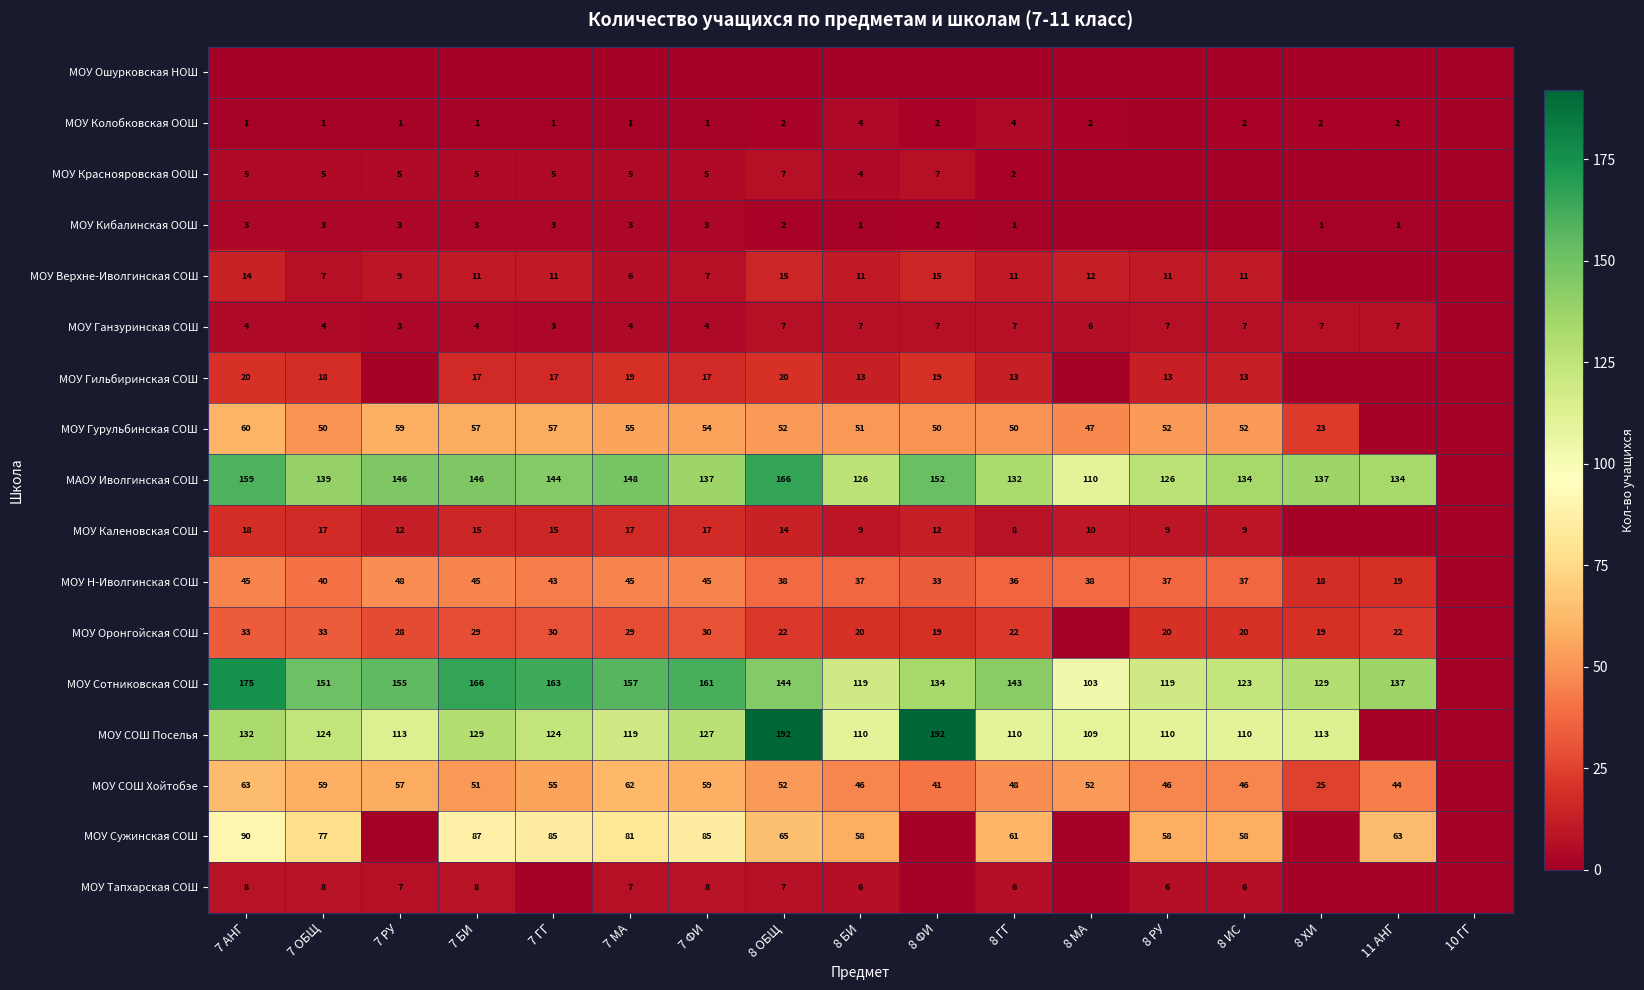

What is the sum of the МАОУ Иволгинская СОШ values at 8 ФИ and 8 ХИ?

289